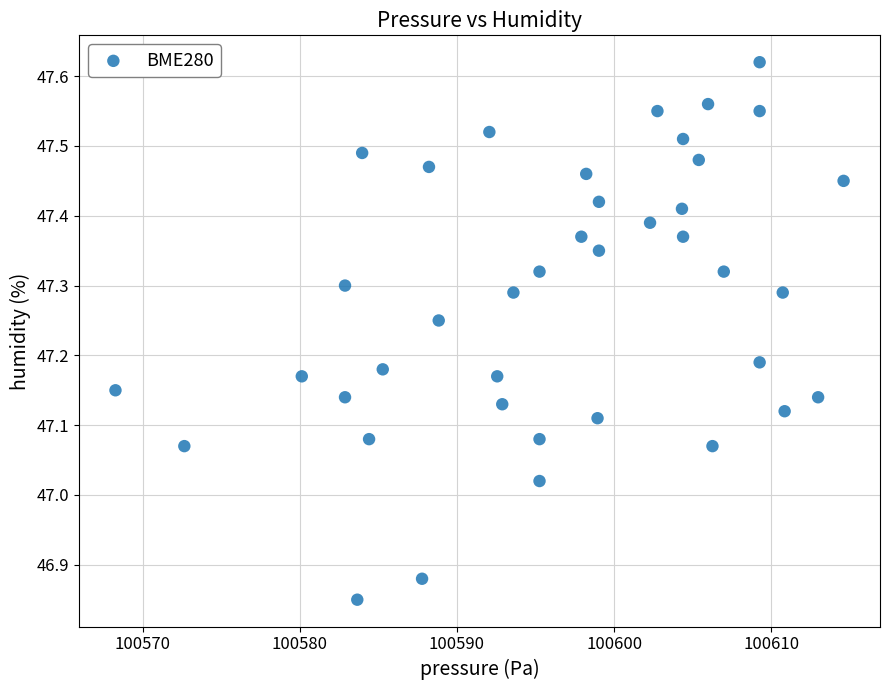

What is the range of X values (max minus min)?

46.3